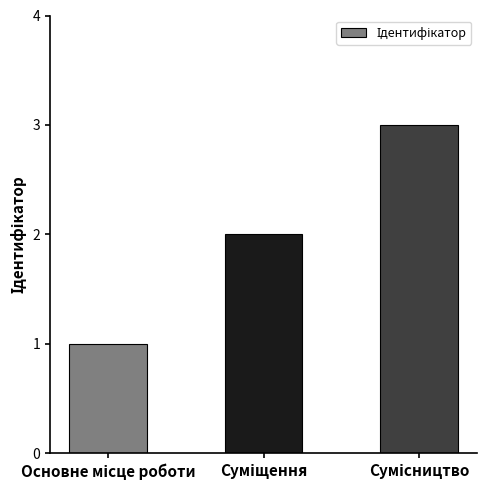

What is the greatest value displayed?

3